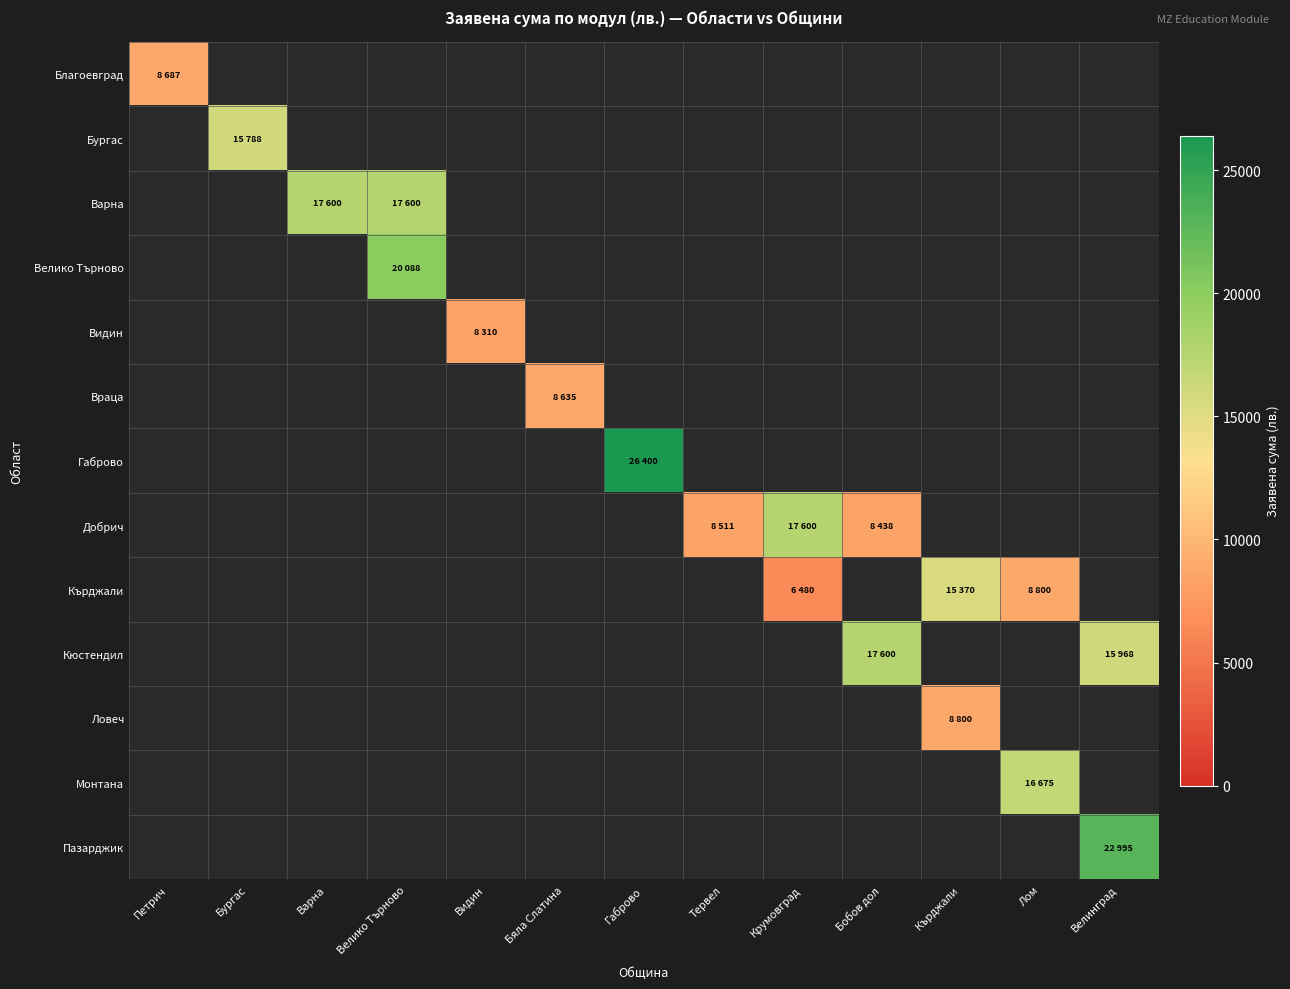

What is the minimum value shown in the chart?

6480.0